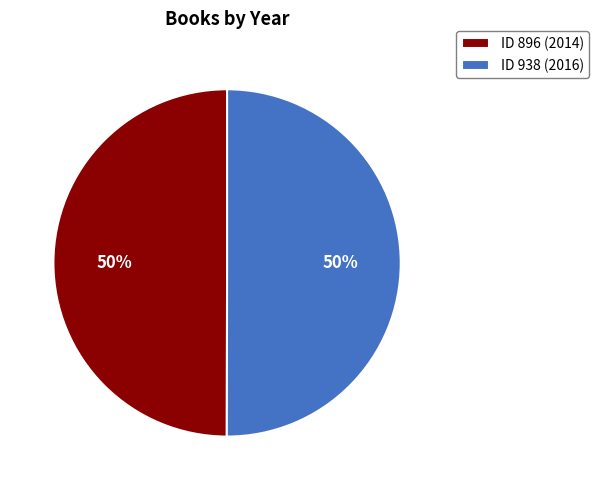

True or false: ID 896 (2014) accounts for 50% of the total.

True